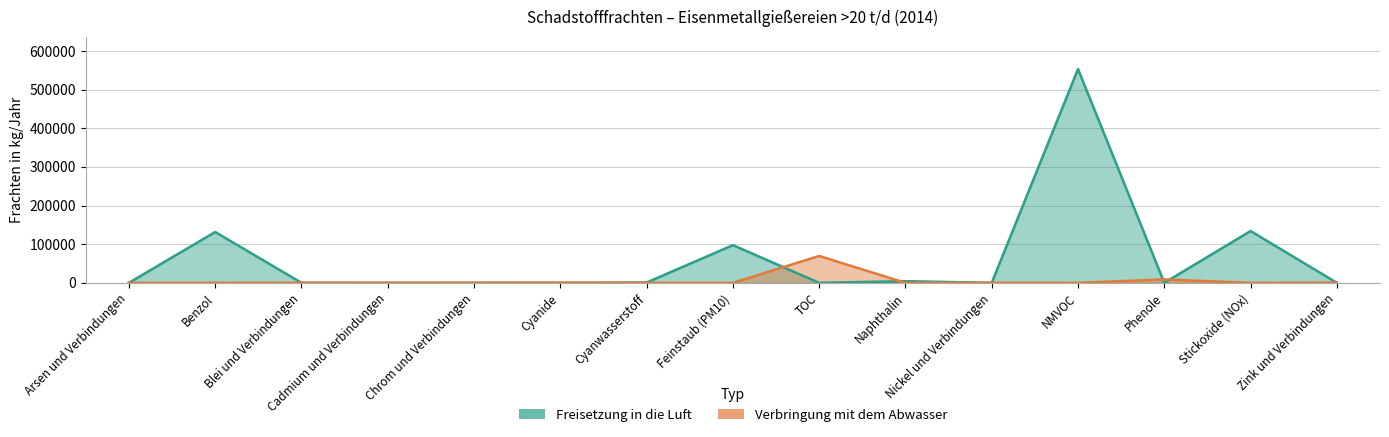

Rank the series by their maximum value, from highest to lowest.

Freisetzung in die Luft, Verbringung mit dem Abwasser